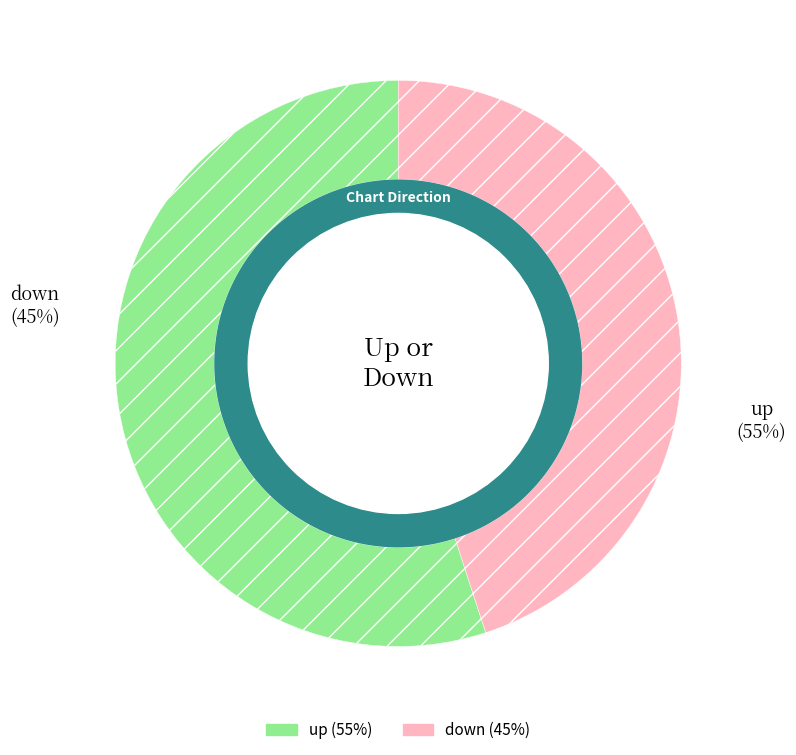

How many slices are in this pie chart?

2